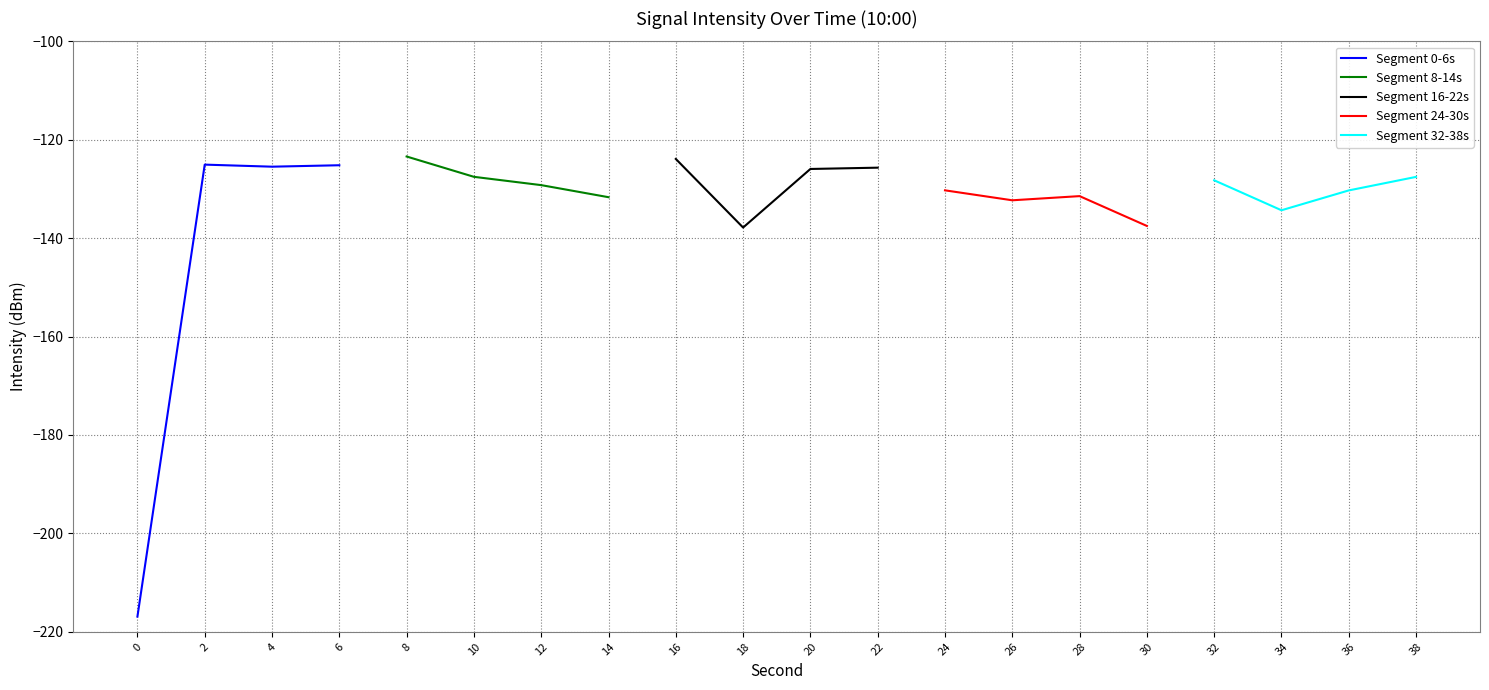

The Segment 0-6s series shows -216.9 at 0. True or false?

True